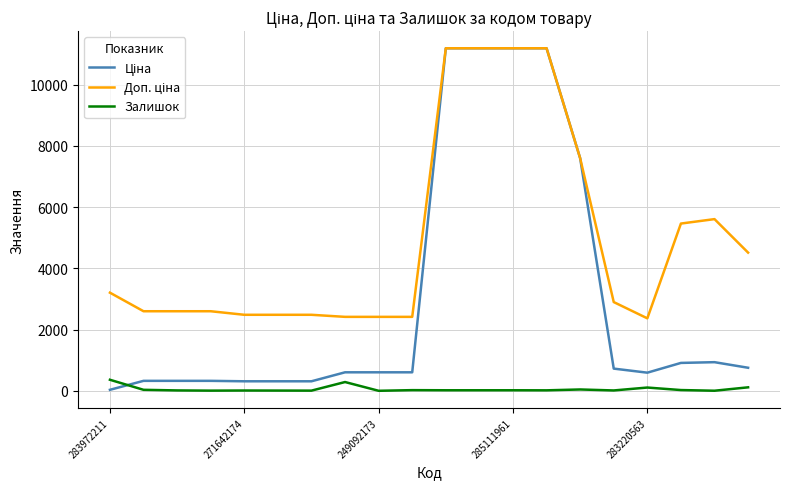

What is the highest value of the Залишок series?

360.0